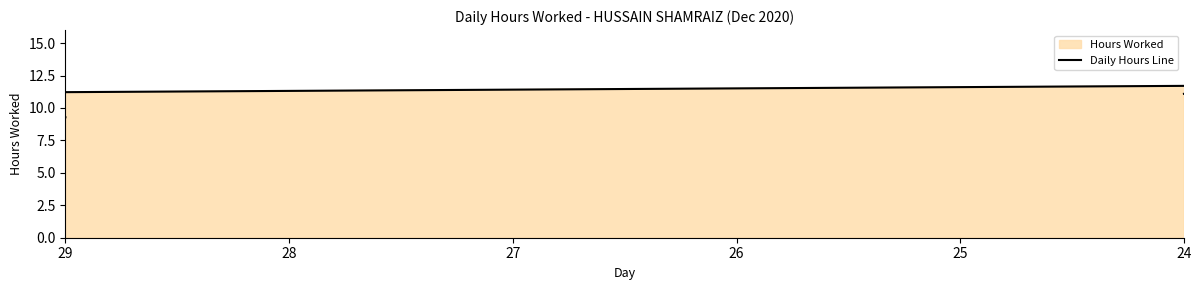

What is the minimum value shown in the chart?

9.3